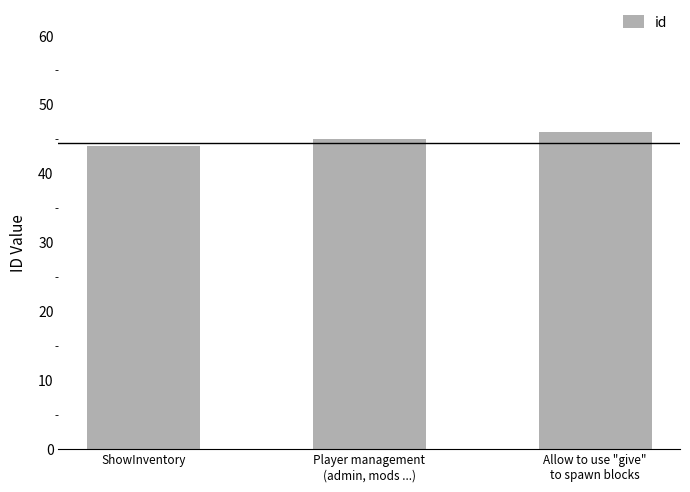

What is the greatest value displayed?

46